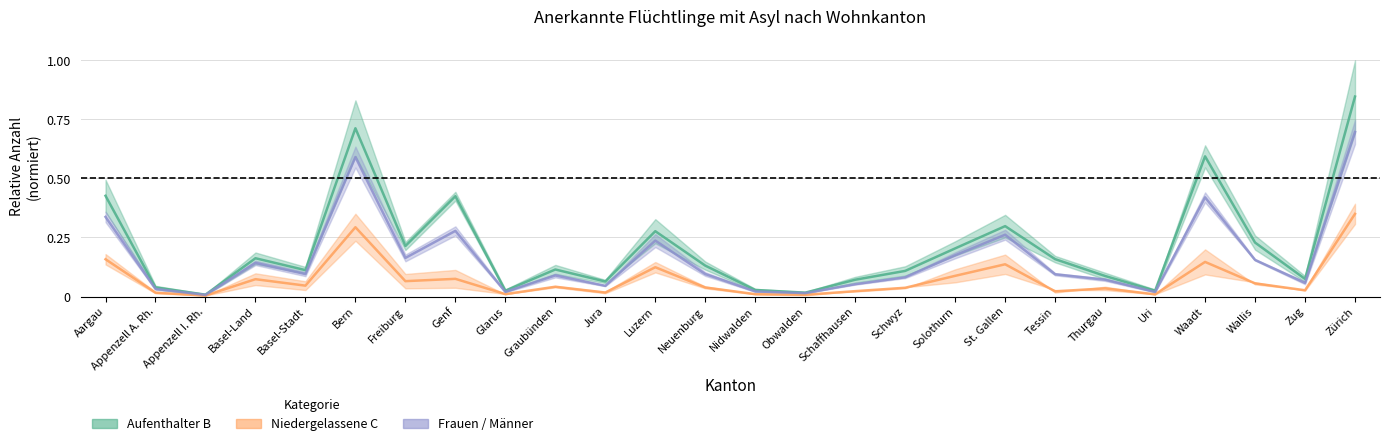

What is the difference between the maximum and minimum values in the Total B (Aufenthalter) series?

0.8